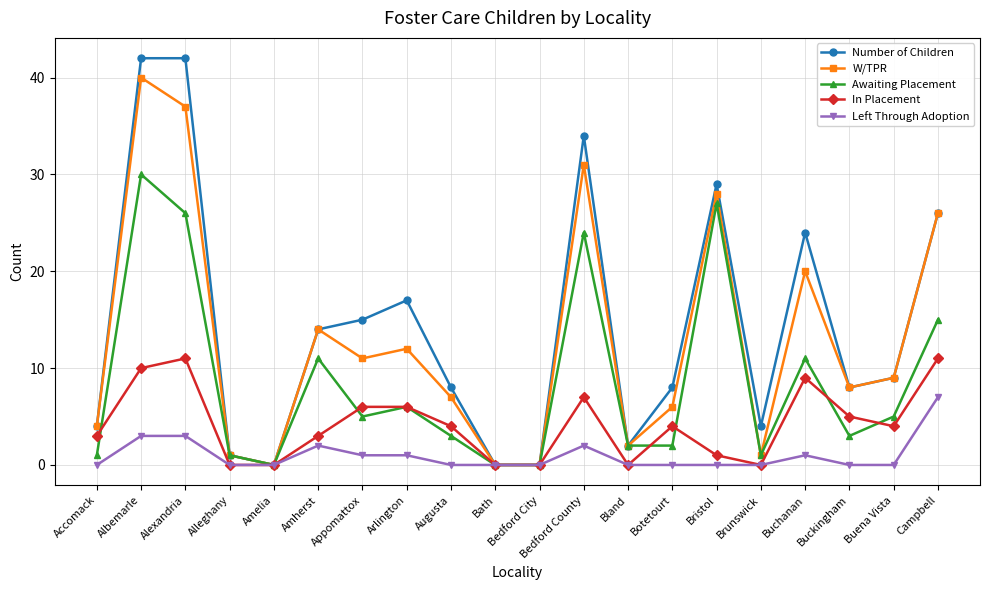

Which series has the largest range (max minus min)?

Number of Children